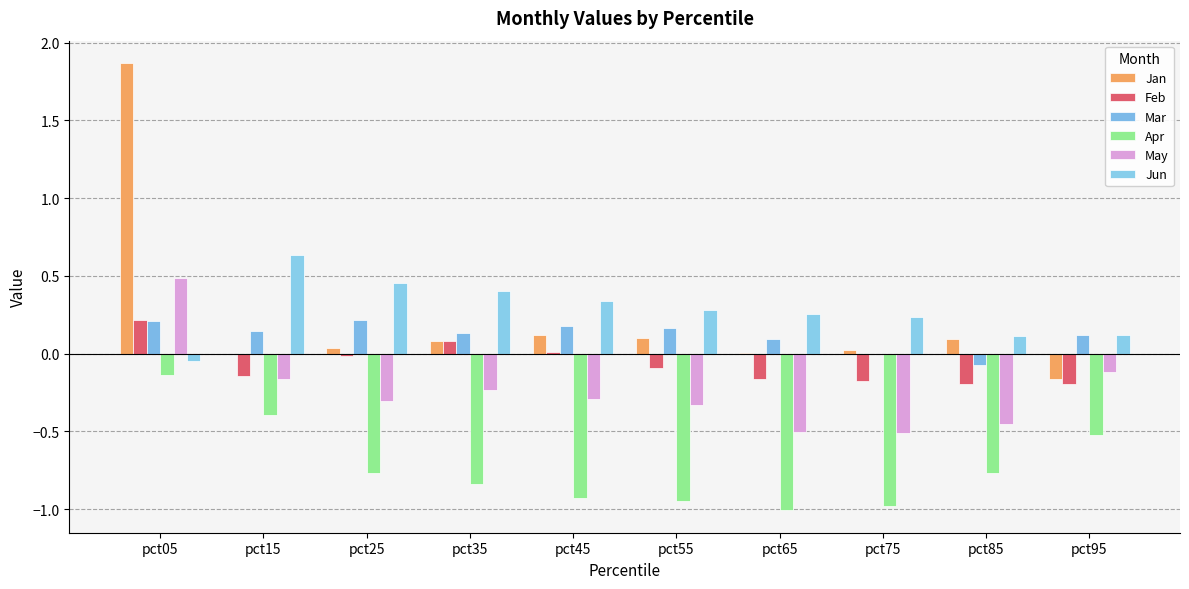

Where does the Jan series first go above 0?

pct05